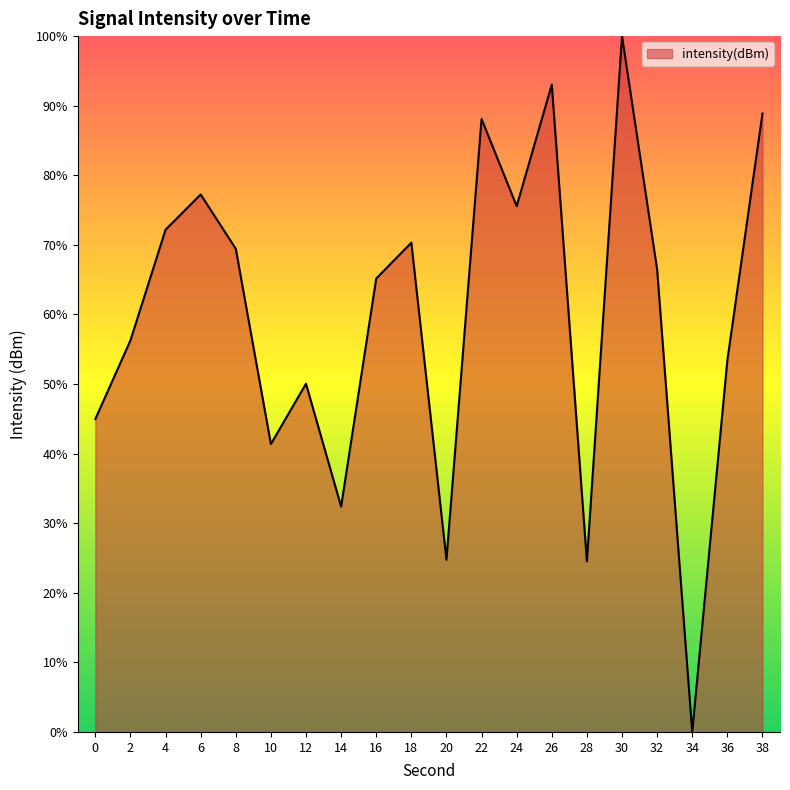

What is the difference between the second highest and minimum values?

93.0